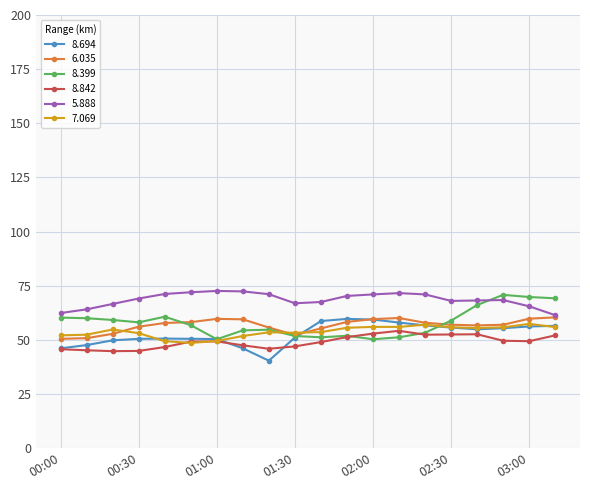

True or false: 5.888 and 8.842 cross at least once.

False